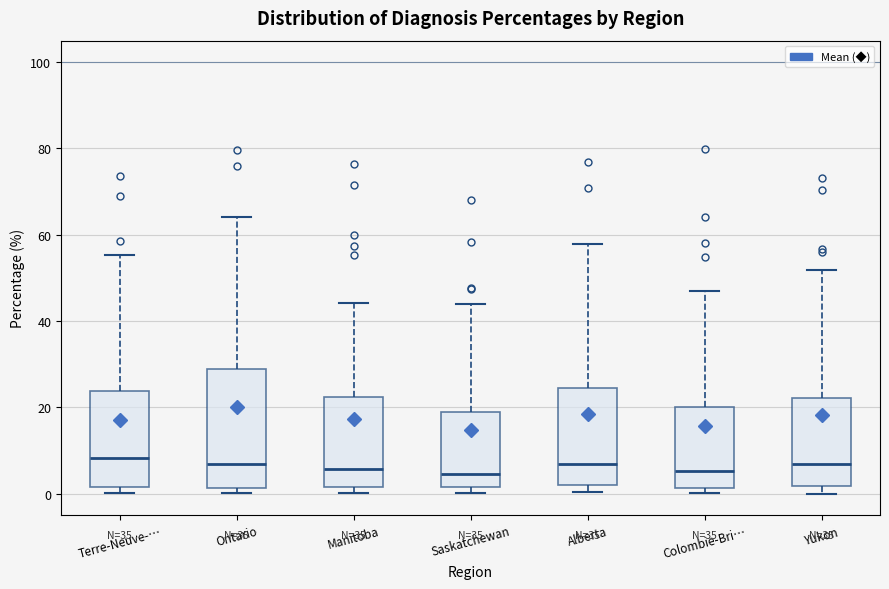

Reading left to right, transcribe this box plot: for each box, give where its median line is, the range the box spans, and where its two whiskers end, as read against the y-axis. The values are not printed on the chart, so give them approximately, as read against the axis.

Terre-Neuve-…: median 8, box 2 to 24, whiskers 0 to 56
Ontario: median 6, box 2 to 28, whiskers 0 to 64
Manitoba: median 6, box 2 to 22, whiskers 0 to 44
Saskatchewan: median 4, box 2 to 18, whiskers 0 to 44
Alberta: median 6, box 2 to 24, whiskers 0 to 58
Colombie-Bri…: median 6, box 2 to 20, whiskers 0 to 48
Yukon: median 6, box 2 to 22, whiskers 0 to 52